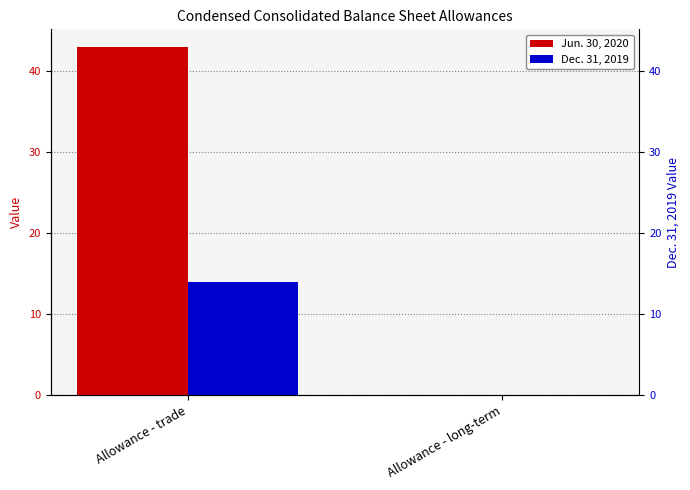

What is the maximum value shown in the chart?

43